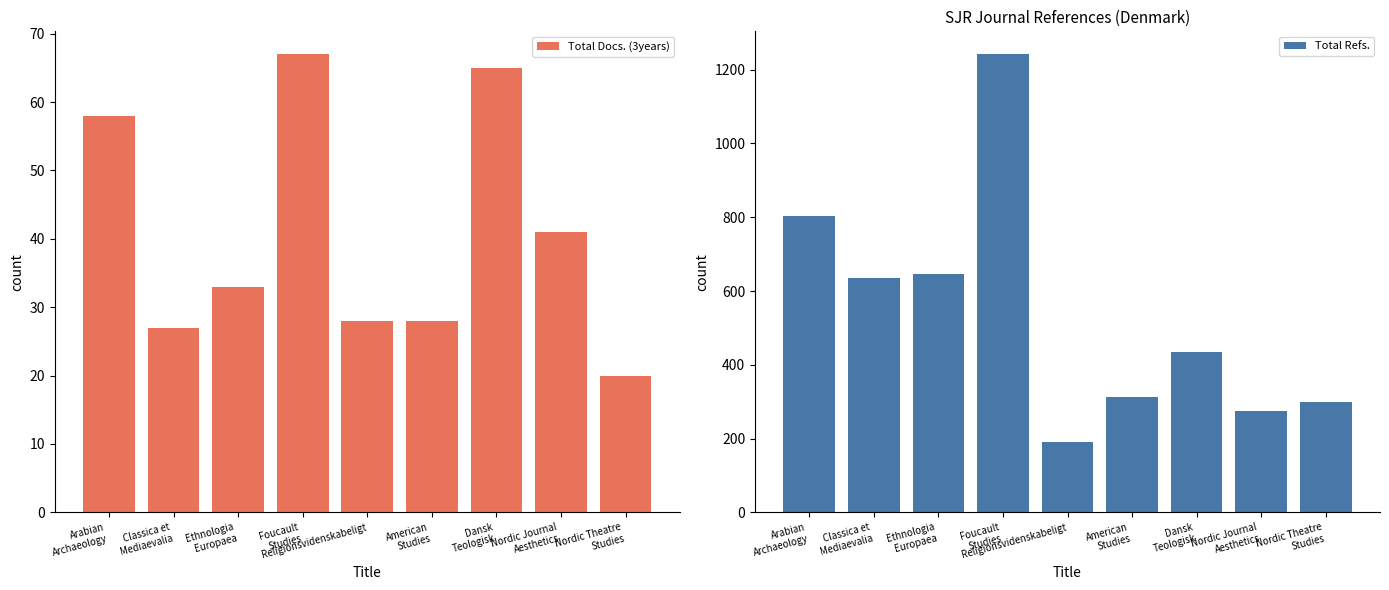

At how many categories does at least one series exceed 1198?

1